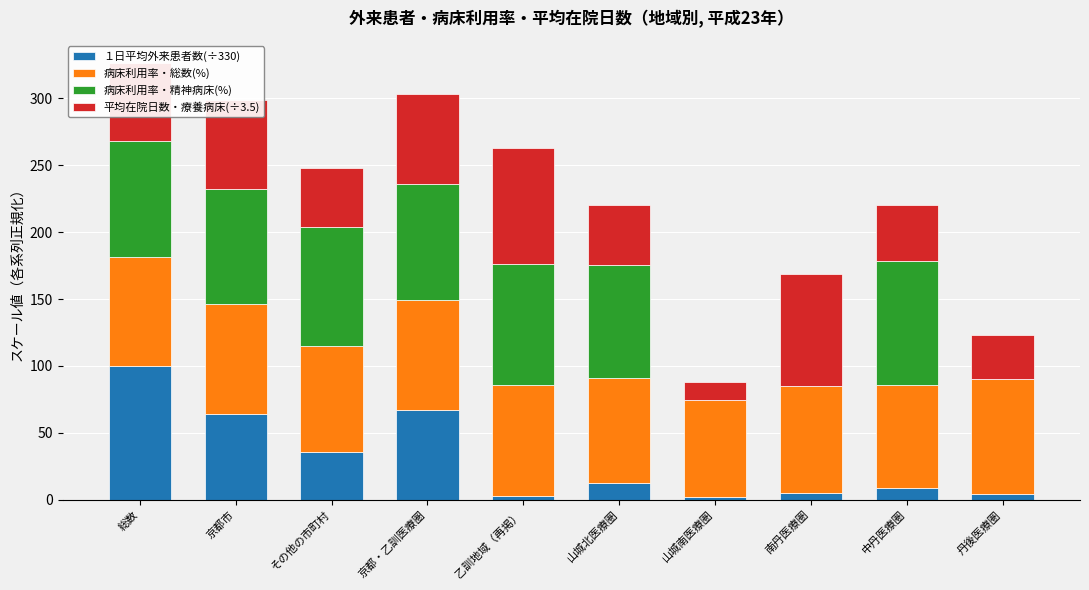

What is the highest value of the １日平均外来患者数(÷330) series?

99.9